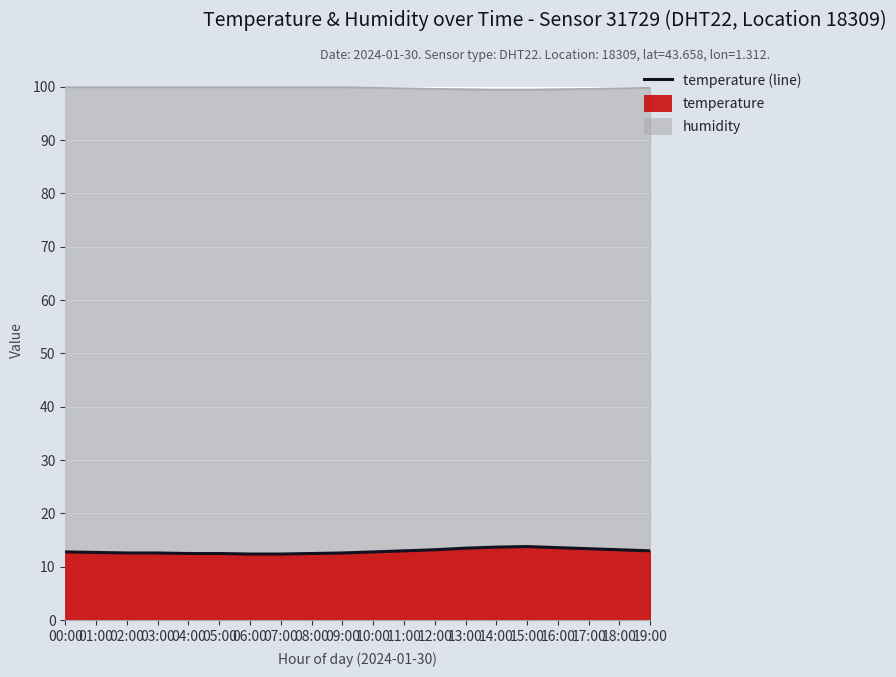

True or false: the data has more than 2 interior local peaks.

False